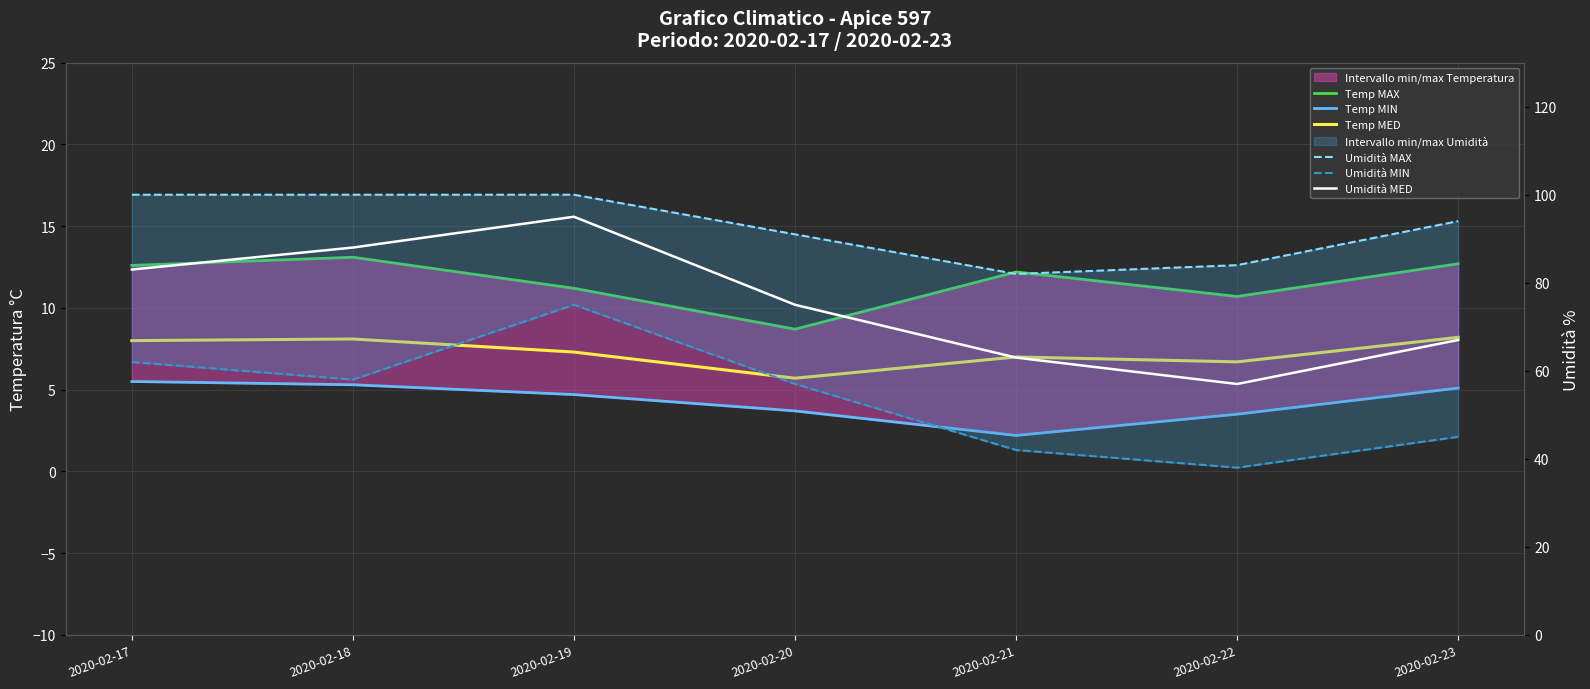

Reading right to left, what are all the values shown in this chart?

Temp MAX: 12.7	10.7	12.2	8.7	11.2	13.1	12.6
Temp MIN: 5.1	3.5	2.2	3.7	4.7	5.3	5.5
Temp MED: 8.2	6.7	7.0	5.7	7.3	8.1	8.0
Umidità MAX: 94.0	84.0	82.0	91.0	100.0	100.0	100.0
Umidità MIN: 45.0	38.0	42.0	57.0	75.0	58.0	62.0
Umidità MED: 67.0	57.0	63.0	75.0	95.0	88.0	83.0